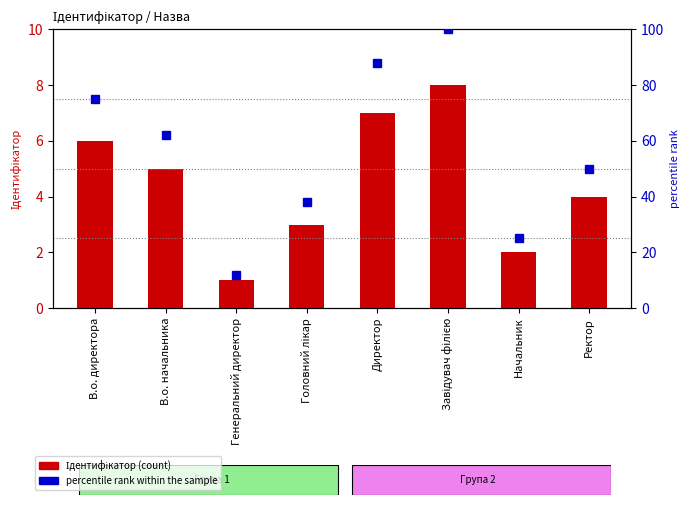

What position from the right is Директор?

4